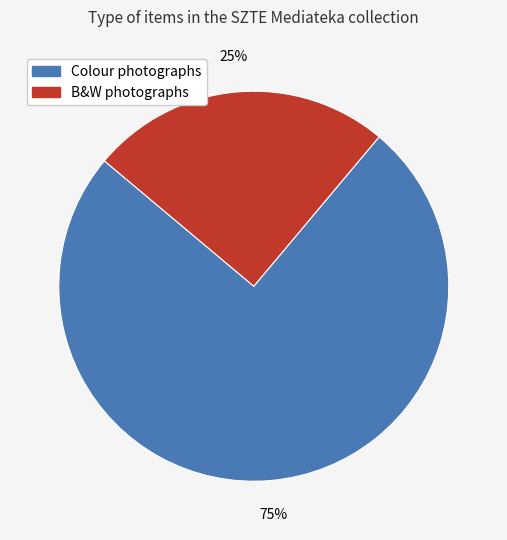

To the nearest percent, what is the difference between the largest and smallest slice percentages?

50%